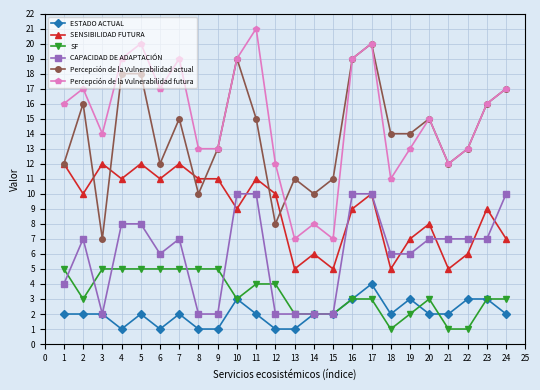

Rank the series at 4 from highest to lowest value.

Percepción de la Vulnerabilidad futura, Percepción de la Vulnerabilidad actual, SENSIBILIDAD FUTURA, CAPACIDAD DE ADAPTACIÓN, SF, ESTADO ACTUAL